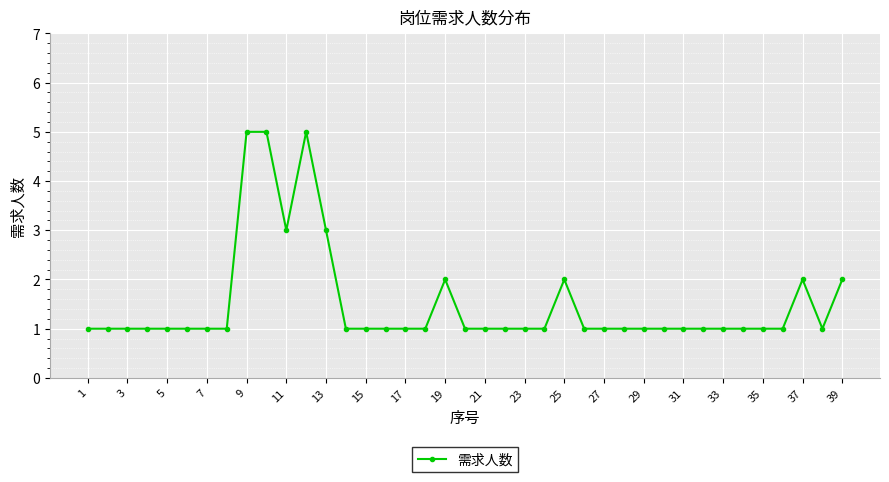

What is the difference between the maximum and minimum values?

4